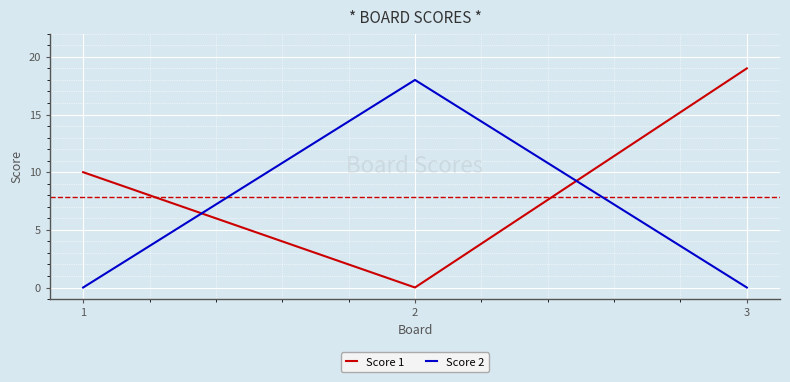

What is the difference between the maximum and minimum values in the Score 1 series?

19